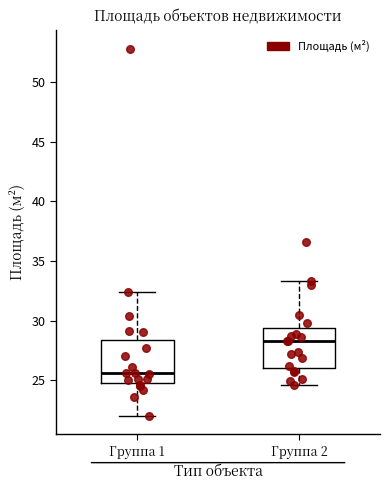

Reading left to right, transcribe this box plot: for each box, give where its median line is, the range the box spans, and where its two whiskers end, as read against the y-axis. The values are not printed on the chart, so give them approximately, as read against the axis.

Группа 1: median 25.5, box 25.0 to 28.5, whiskers 22.0 to 32.5
Группа 2: median 28.5, box 26.0 to 29.5, whiskers 24.5 to 33.5